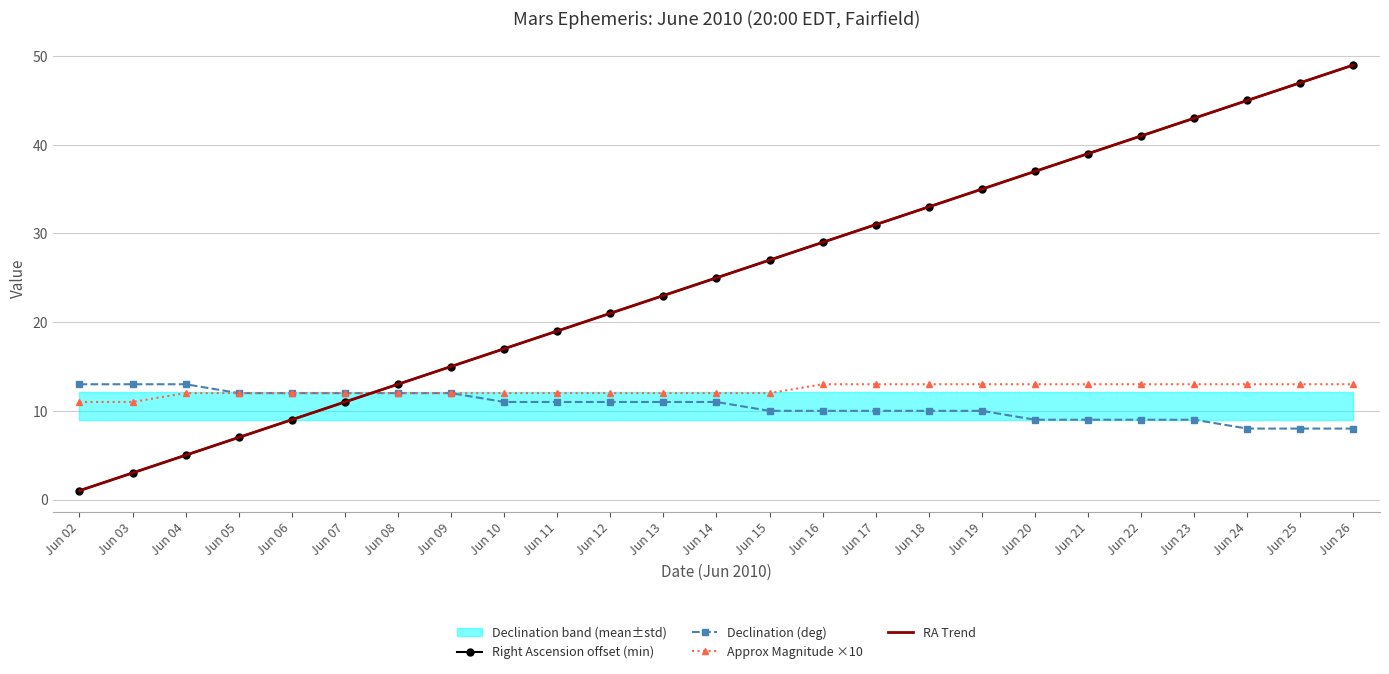

List the series in order of their peak value, highest first.

Right Ascension offset (min), RA Trend, Declination (deg), Approx Magnitude ×10